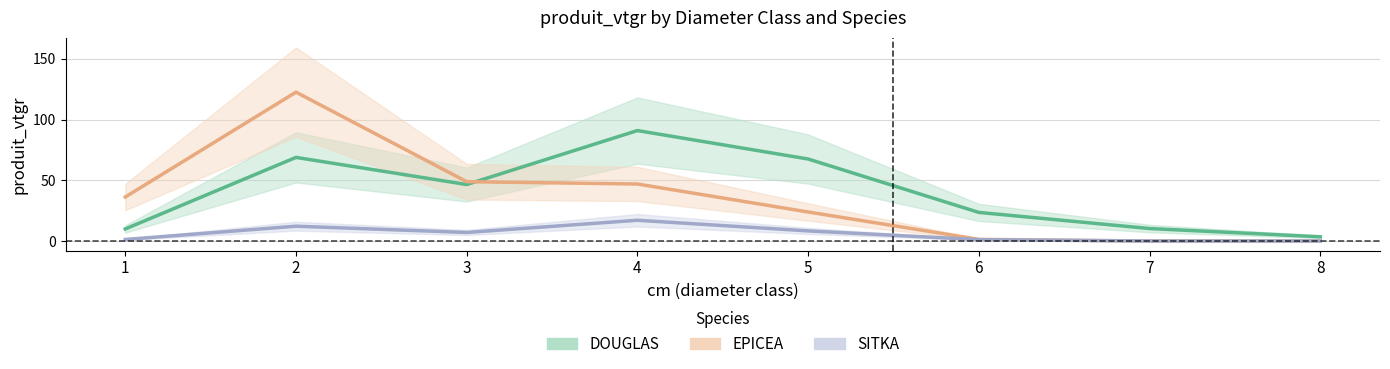

What is the approximate value of SITKA at 4?

17.1